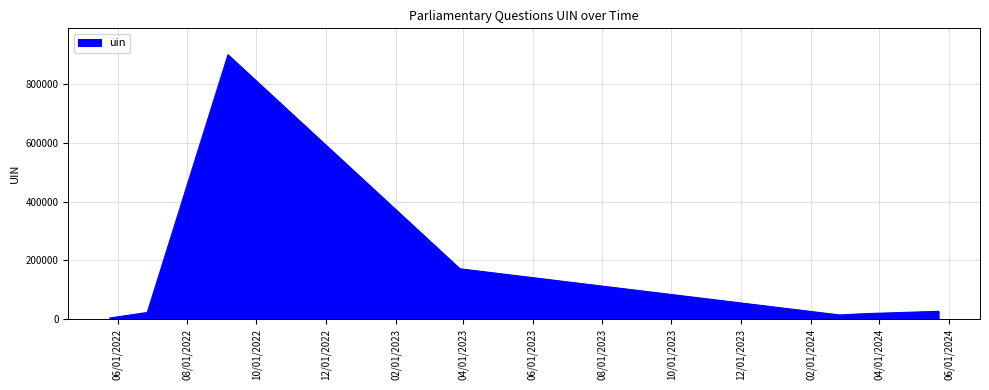

Which has a higher value, 2022-06-27 or 2024-03-15?

2022-06-27